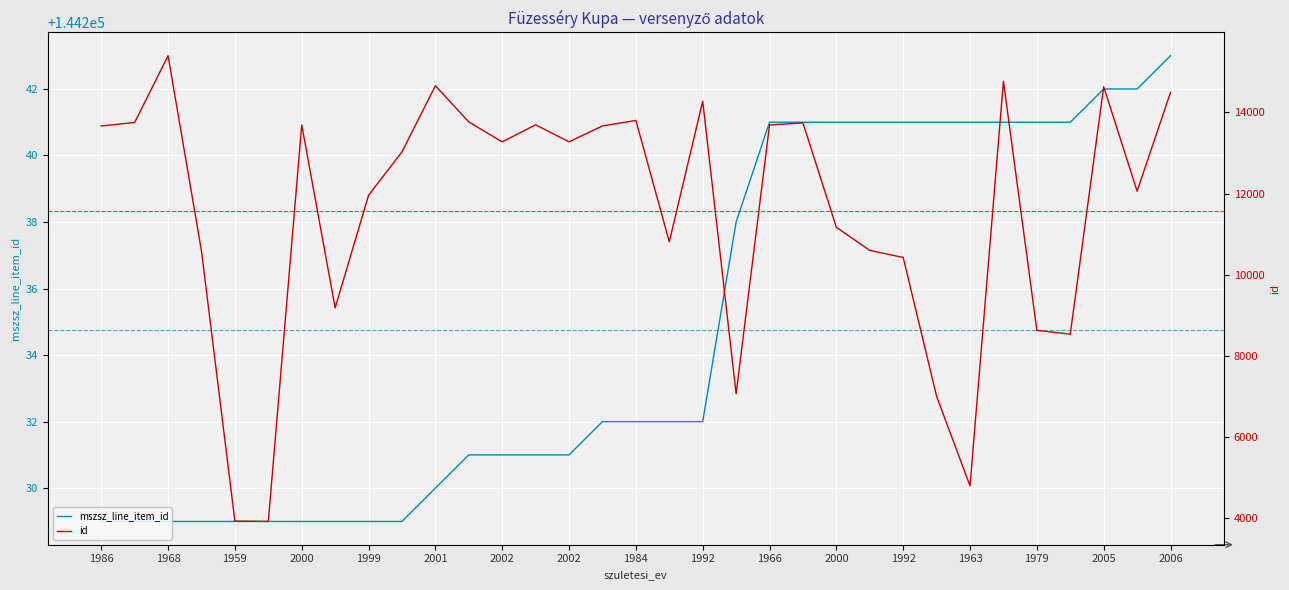

True or false: id and mszsz_line_item_id intersect in this chart.

False